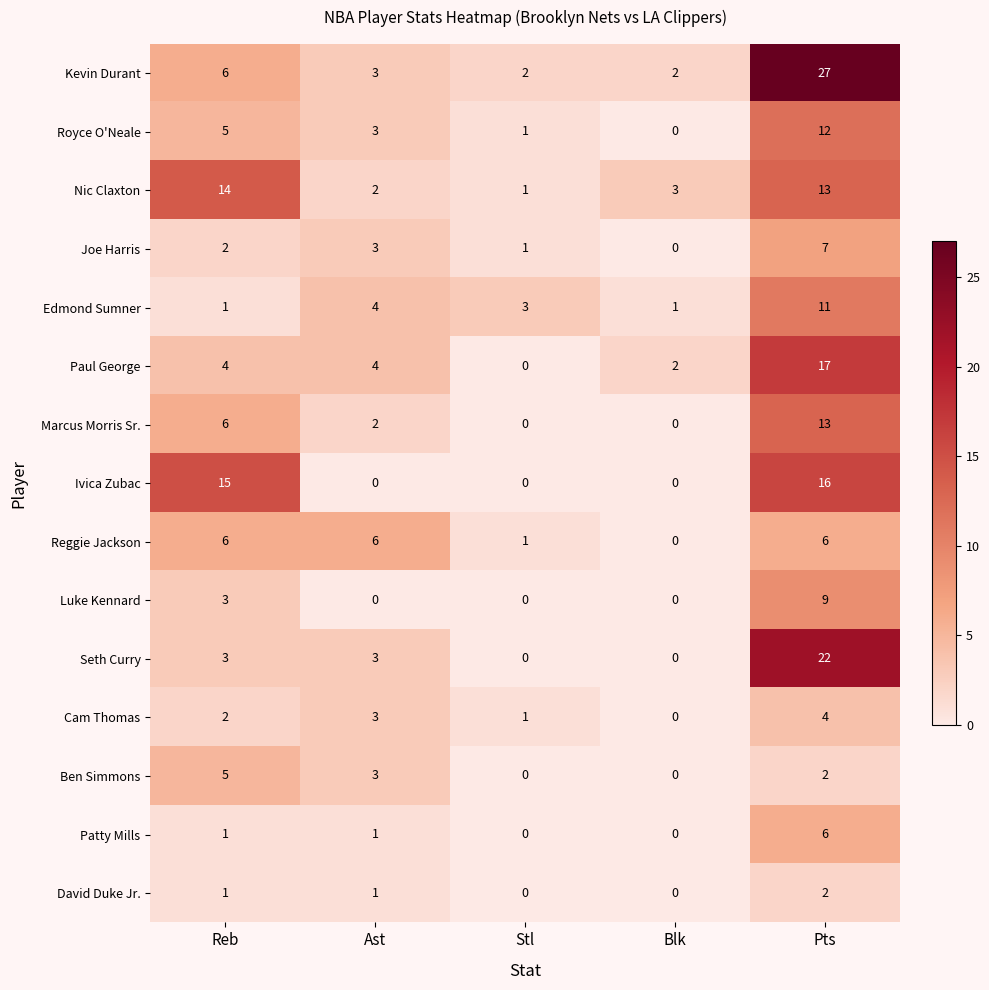

What is the difference between the highest and lowest values at Stl?

3